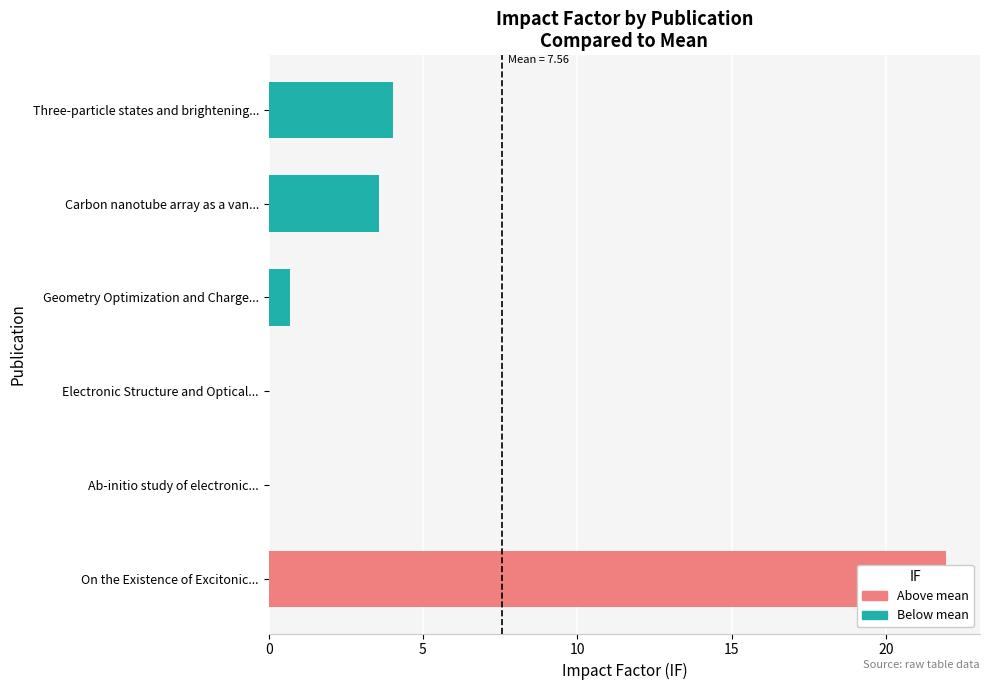

Where is the data nearest to the value 10?

Three-particle states and brightening...